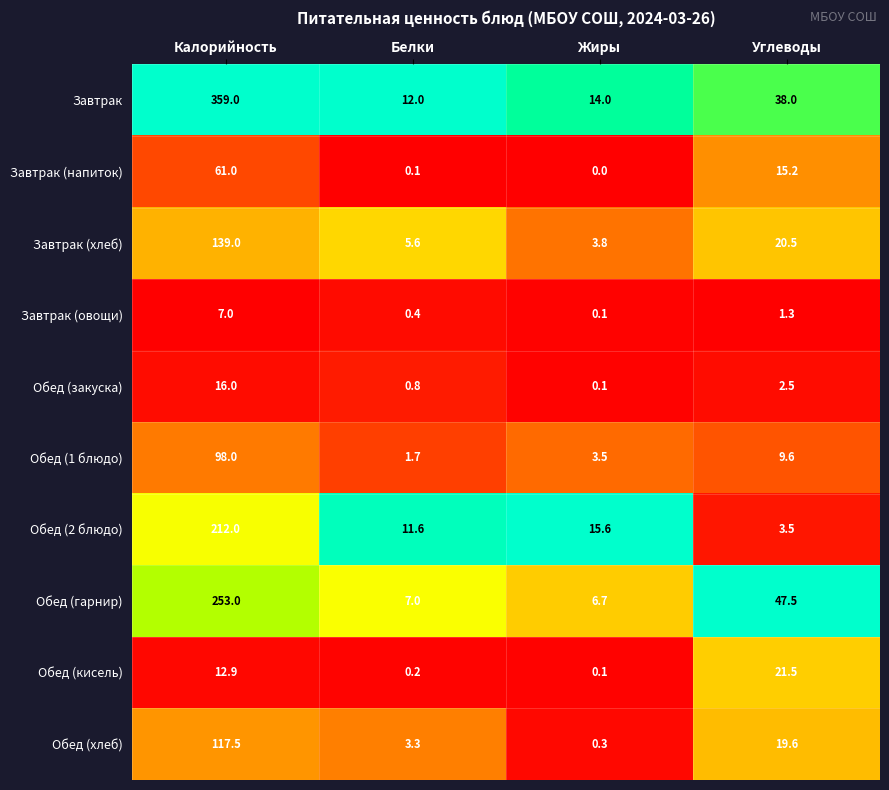

How many series are shown in this chart?

10